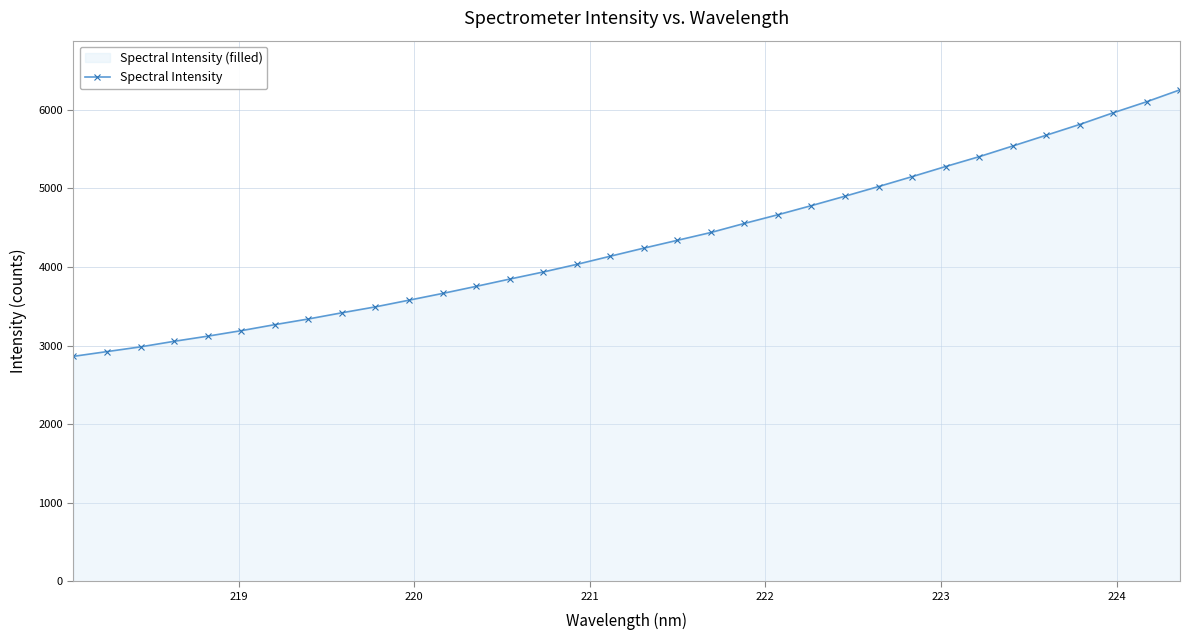

Reading right to left, transcribe all the data shown in this chart.

6255.4	6103.1	5962.2	5813.8	5676.5	5539.5	5403.9	5278.7	5149.9	5024.0	4901.2	4781.5	4665.4	4554.9	4439.2	4339.9	4240.4	4137.4	4033.6	3936.5	3846.3	3753.7	3663.6	3577.9	3492.8	3417.3	3338.5	3266.3	3189.8	3119.7	3054.2	2983.5	2923.2	2862.7